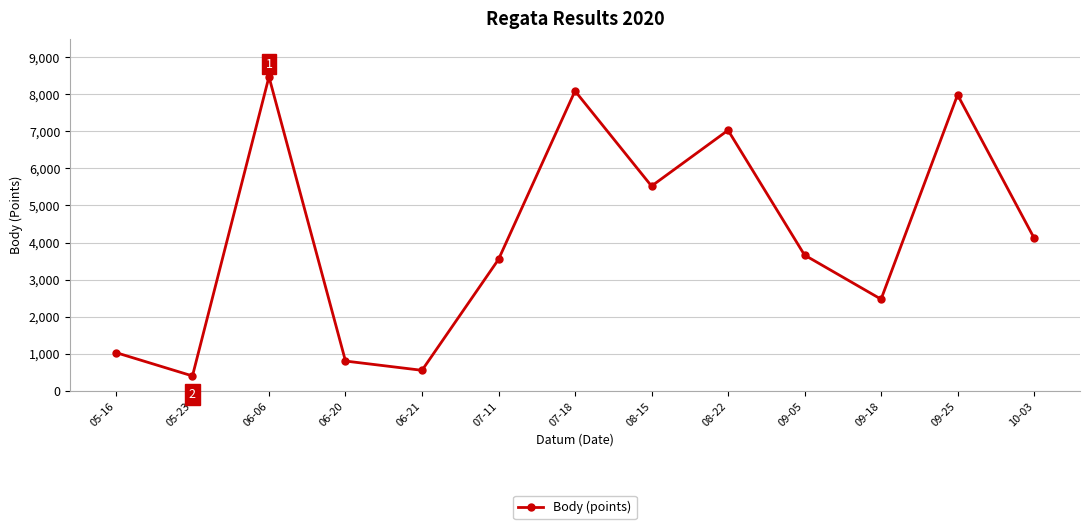

What value does the data have at 10-03?

4122